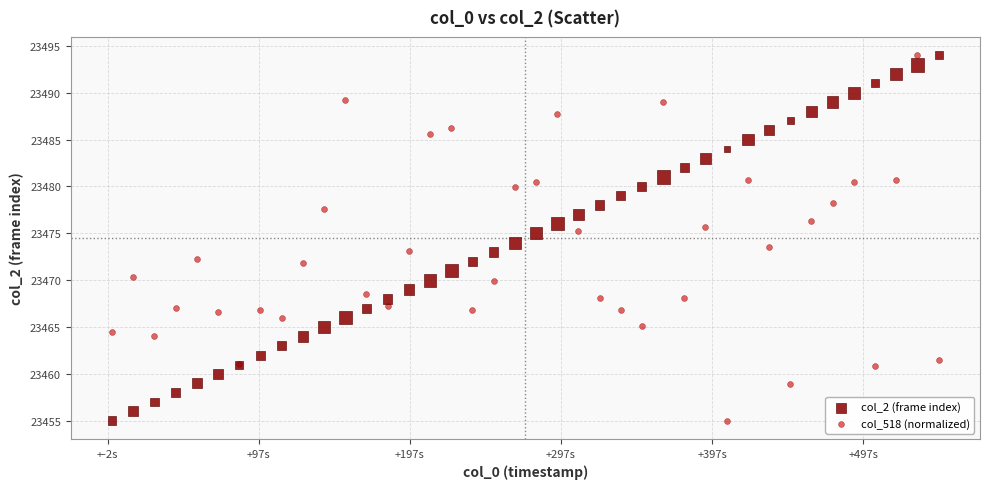

What is the X range (max minus min) for the scatter plot?

546.9